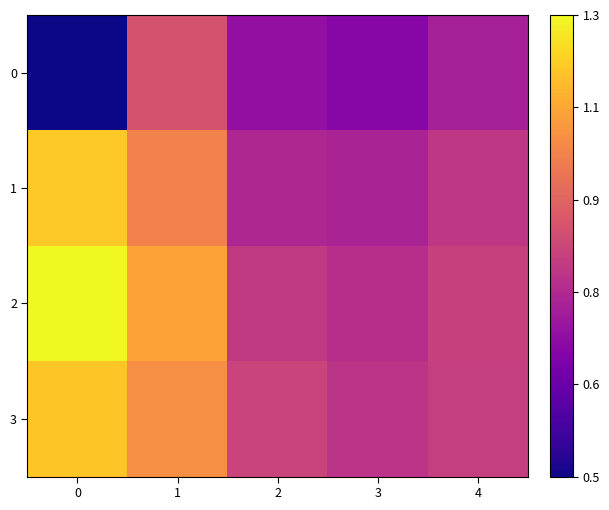

Reading left to right, what are all the values shown in this chart?

0: 0=451310	1=893684	2=701077	3=676526	4=749291
1: 0=1179083	1=1022187	2=773223	3=761327	4=817149
2: 0=1270114	1=1099323	2=822645	3=791785	4=844477
3: 0=1172283	1=1050915	2=852983	3=807142	4=841190